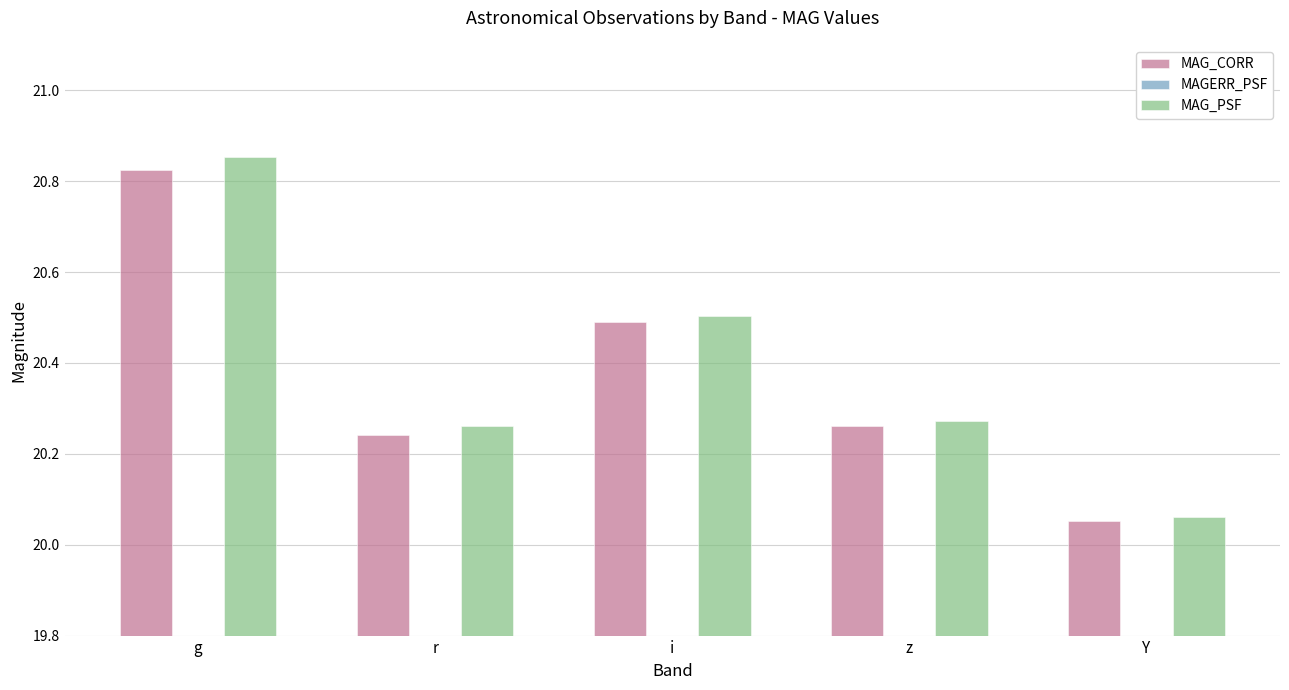

What position from the left is i?

3